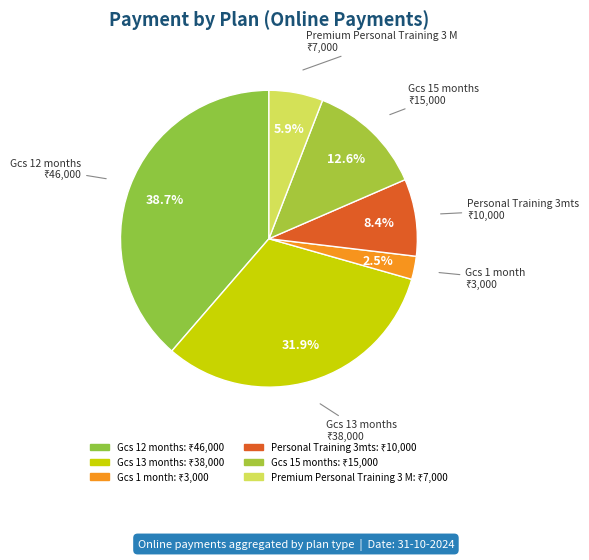

Count the number of slices in the pie.

6